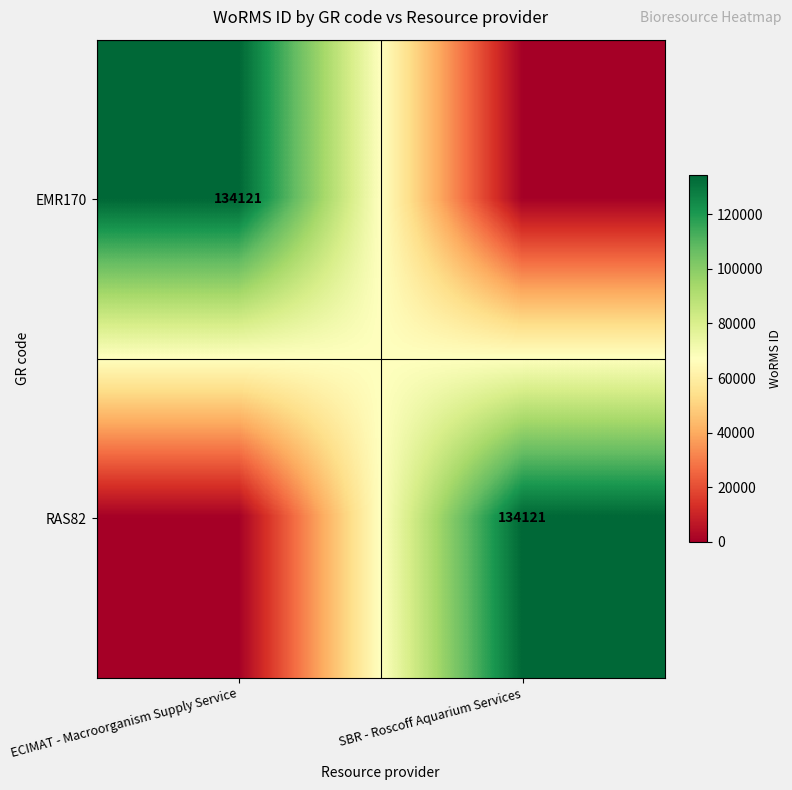

How many series are shown in this chart?

2